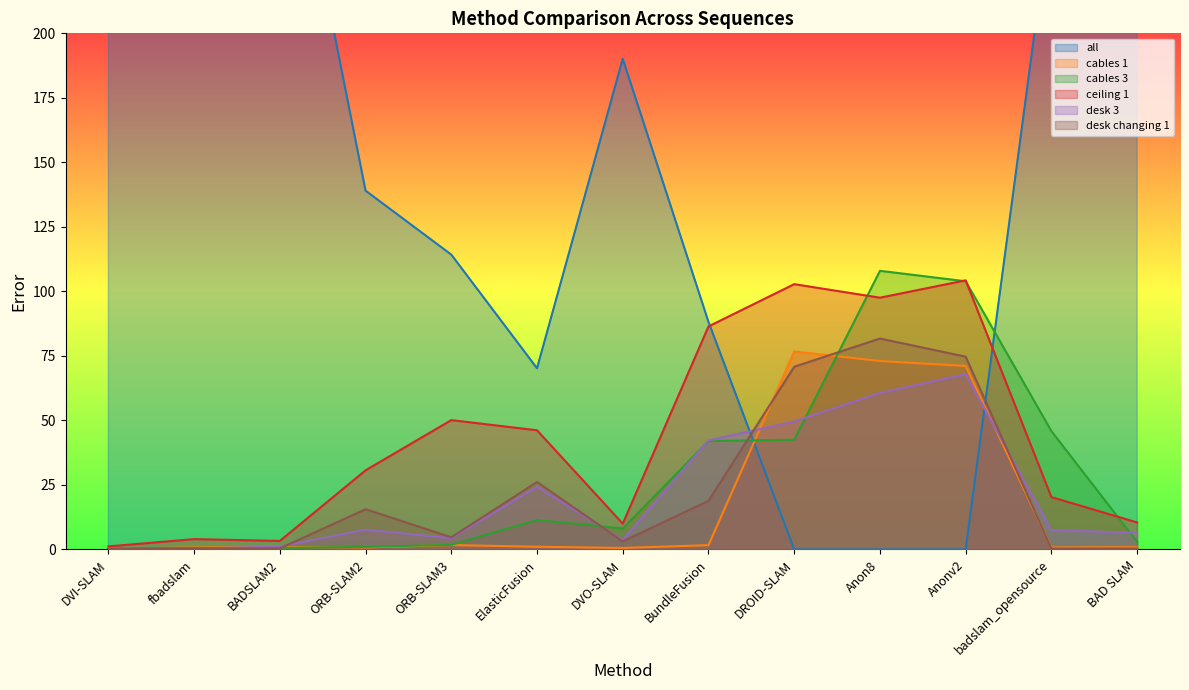

Which series ends up on top after the final intersection of all and cables 3?

all